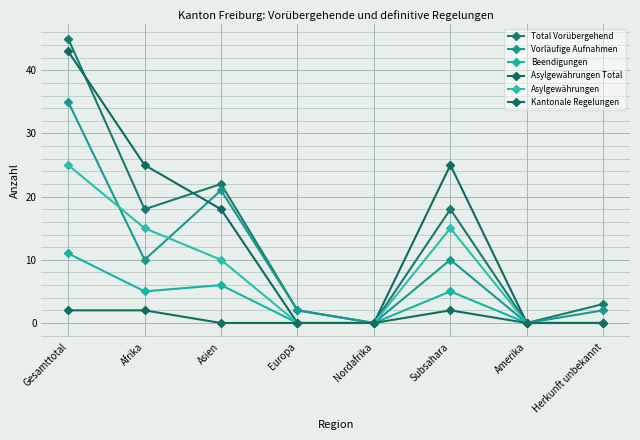

What is the highest value of the Kantonale Regelungen series?

2